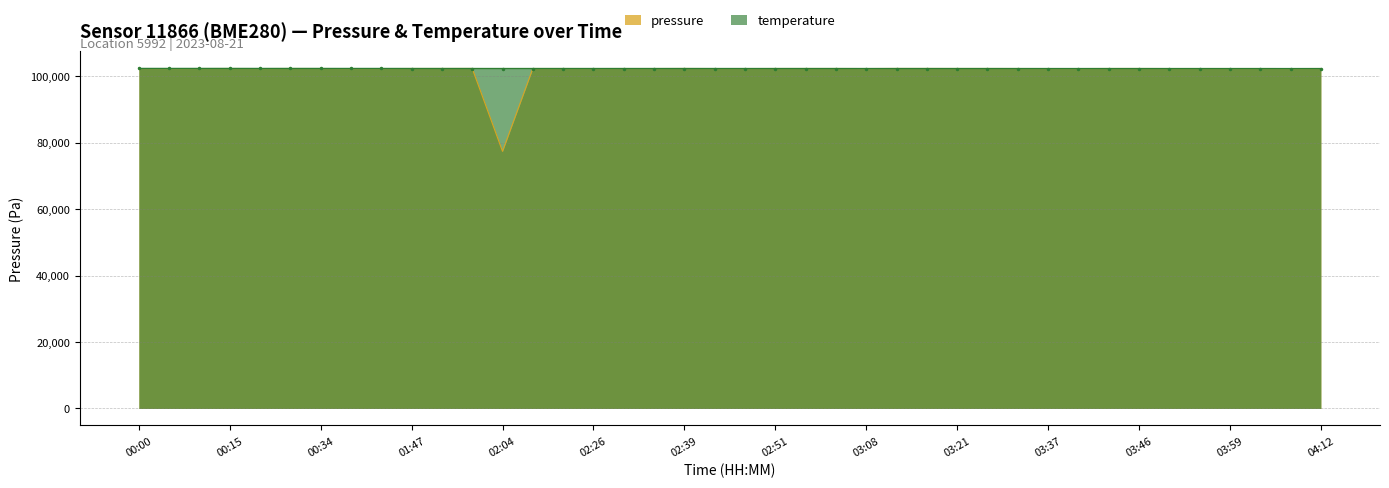

True or false: temperature has more than 0 interior local peaks.

True